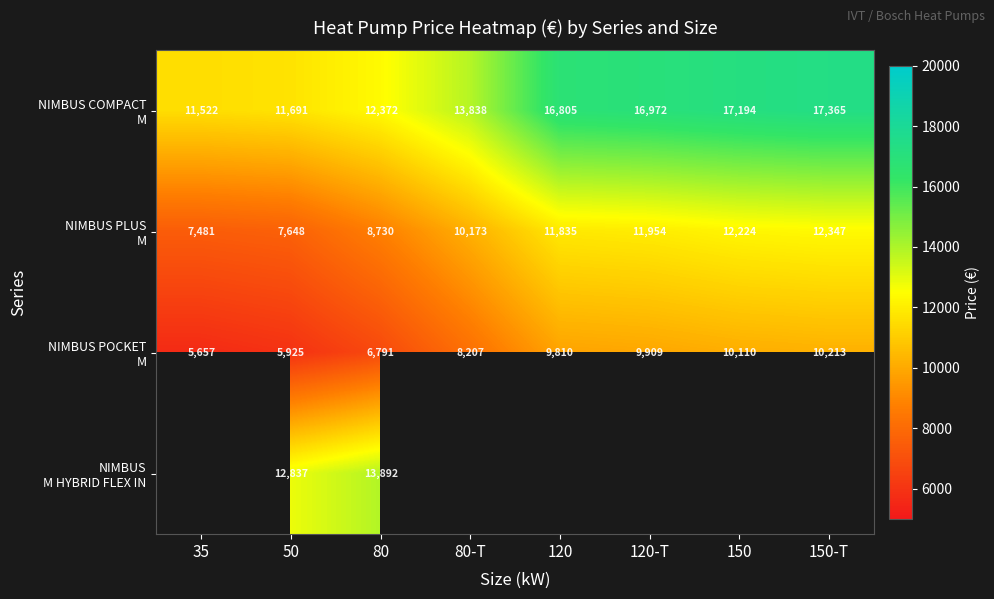

What is the total value across all series at 80?

41785